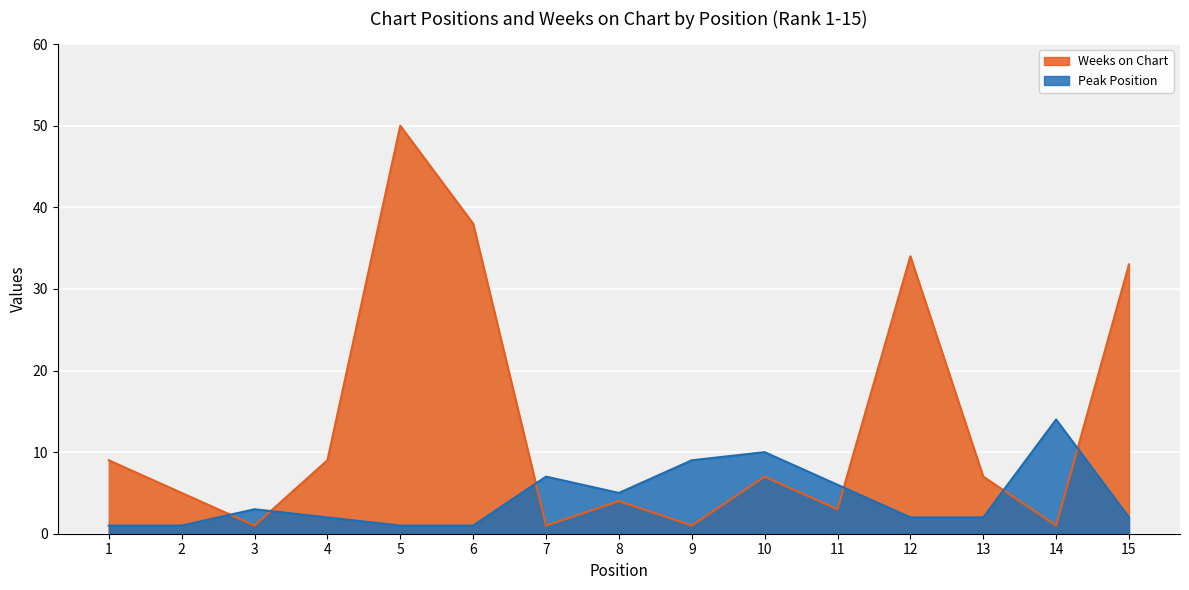

What is the difference between the second highest and minimum values in the Peak Position series?

9